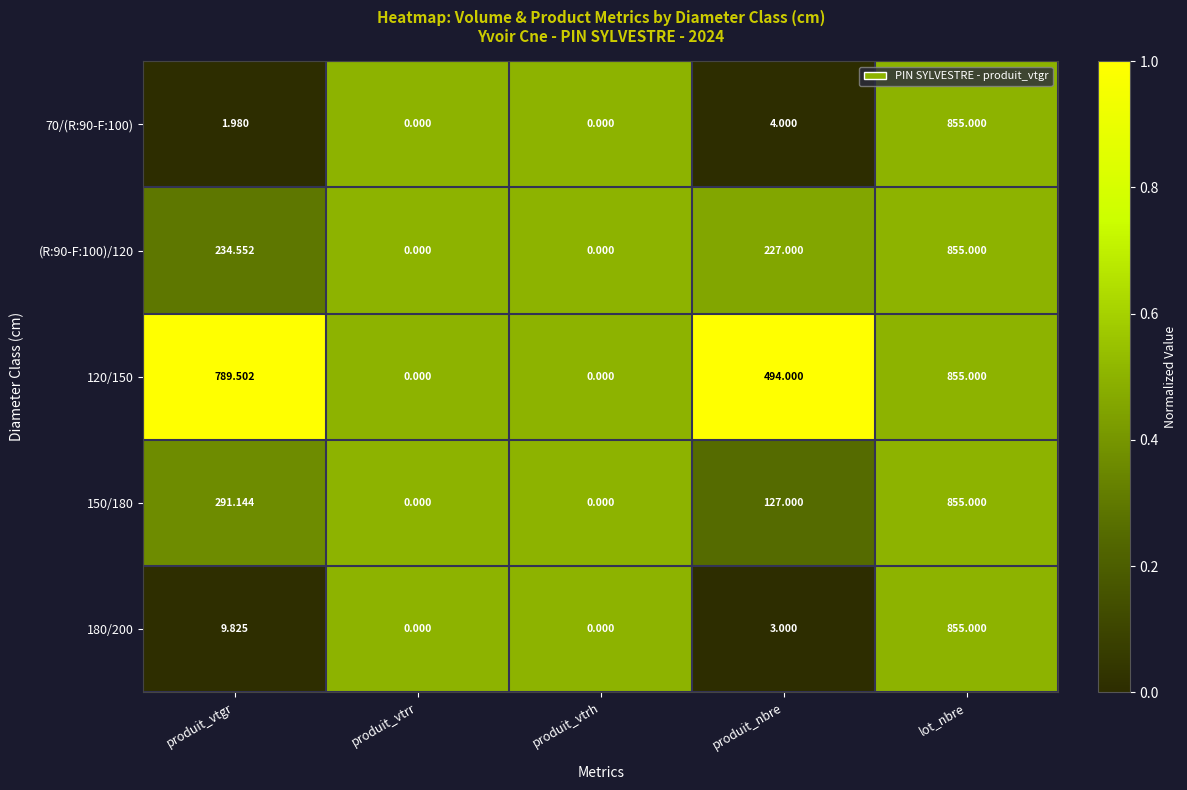

Where is 150/180 nearest to the value 427?

produit_vtgr